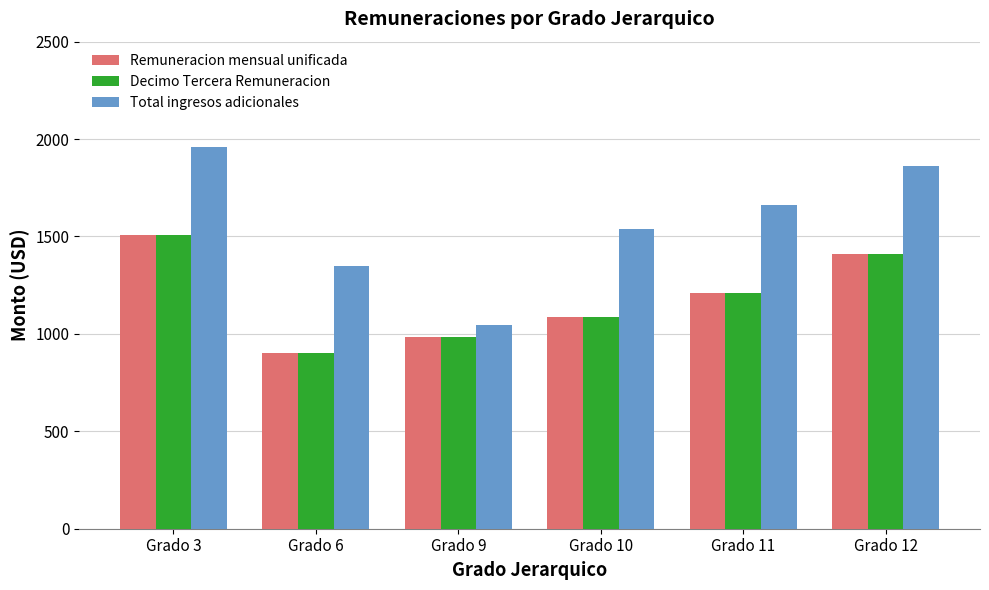

Does the chart contain any negative values?

No